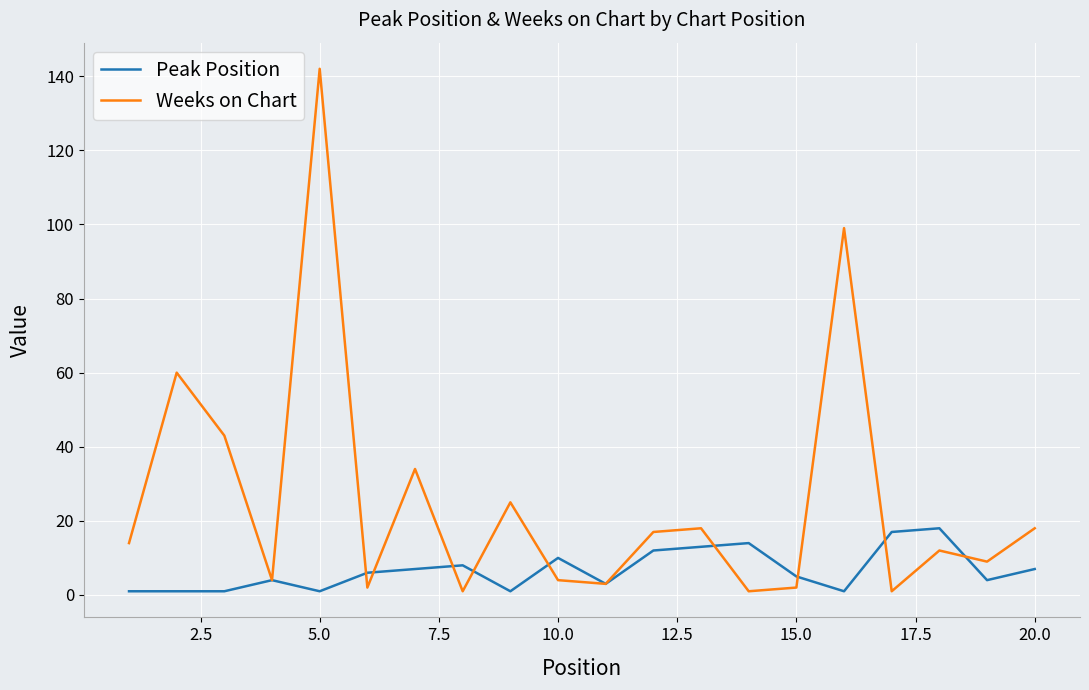

Rank the series by their average value, from highest to lowest.

Weeks on Chart, Peak Position